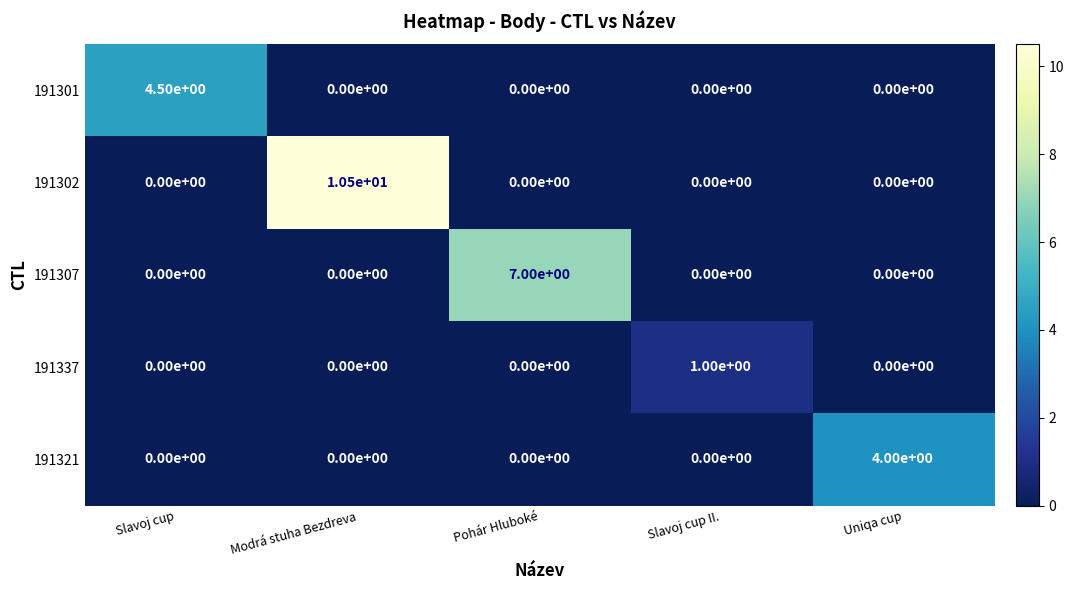

What is the sum of all 191307 values?

7.0